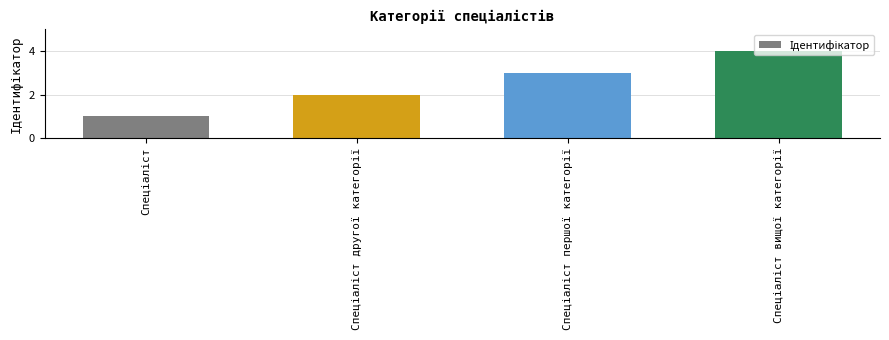

What is the sum of all values?

10